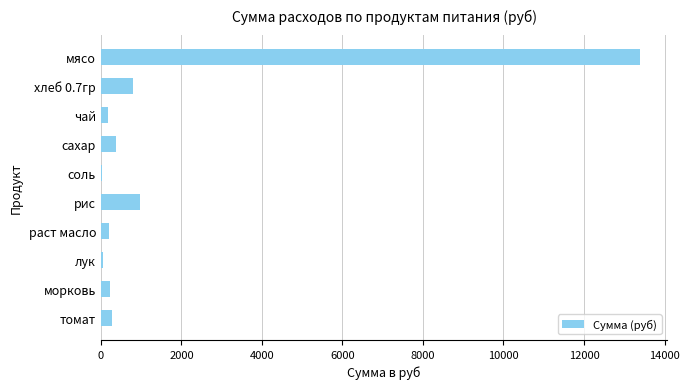

The value at мясо is 13398.0. True or false?

True